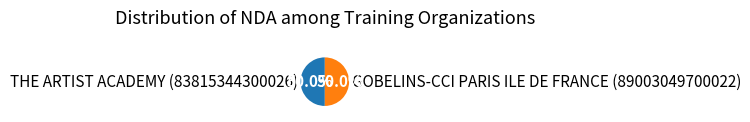

Is it true that THE ARTIST ACADEMY (83815344300026) is 59% of the pie?

False